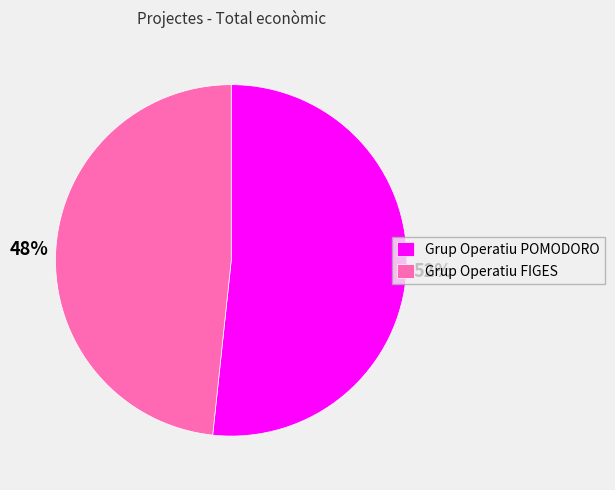

Is the sum of Grup Operatiu FIGES and Grup Operatiu POMODORO greater than half?

Yes